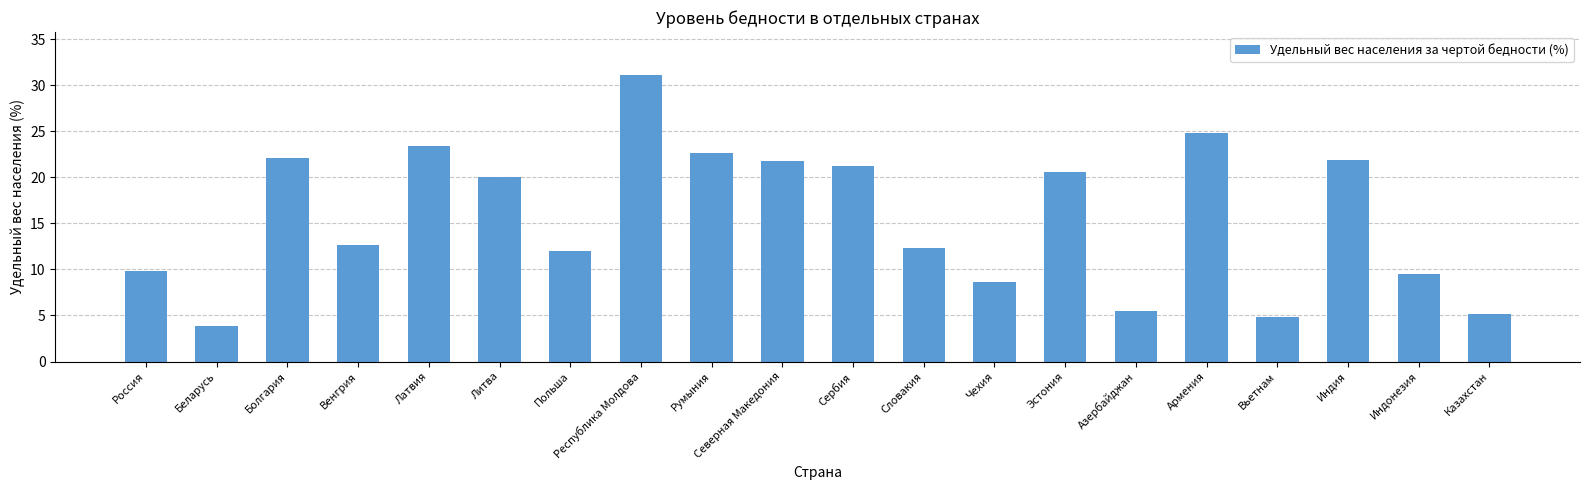

What is the sum of all values?

313.8